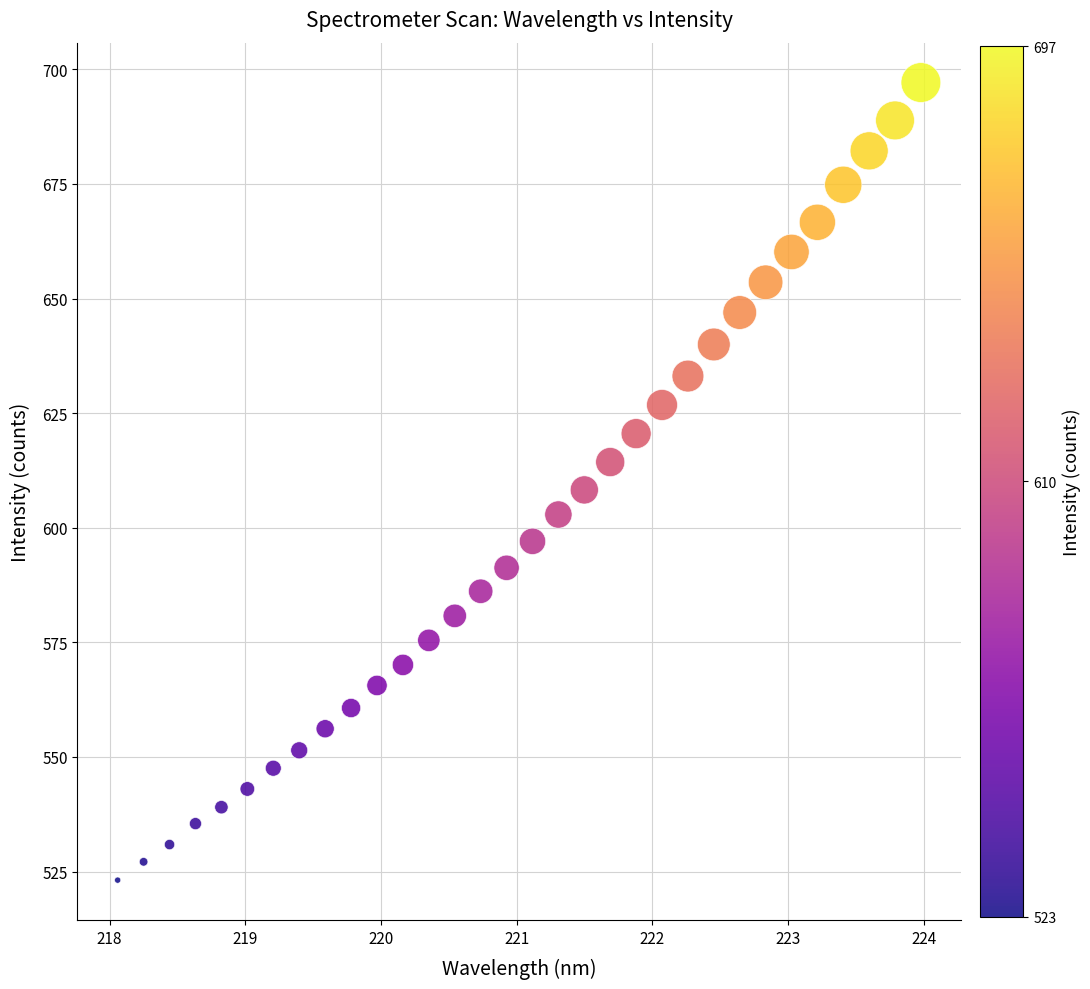

What is the range of X values (max minus min)?

5.9